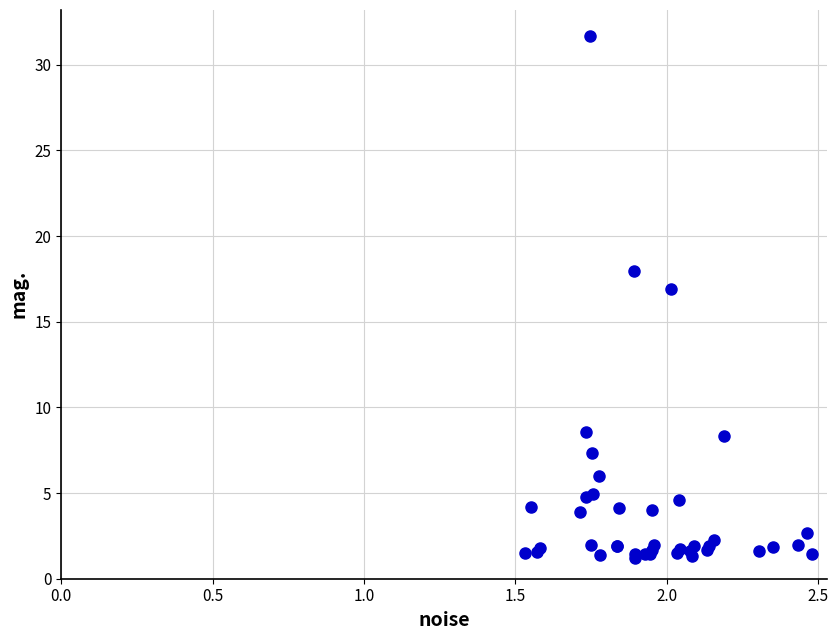

What Y value in the scatter plot is closest to 16?

16.9